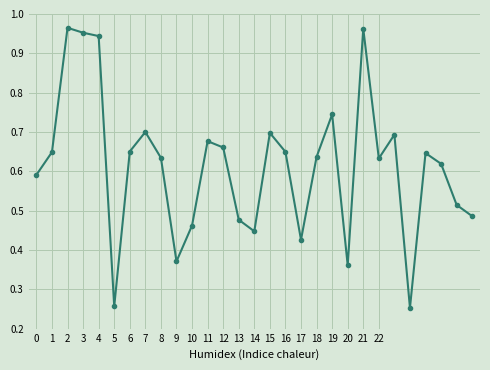

True or false: the data has more than 0 interior local peaks.

True